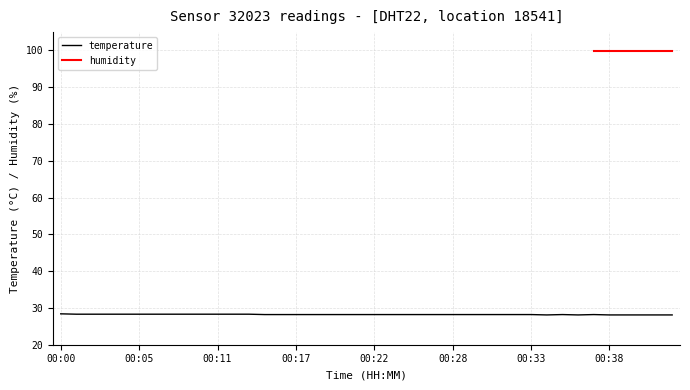

What is the difference between the second highest and minimum values?

0.2